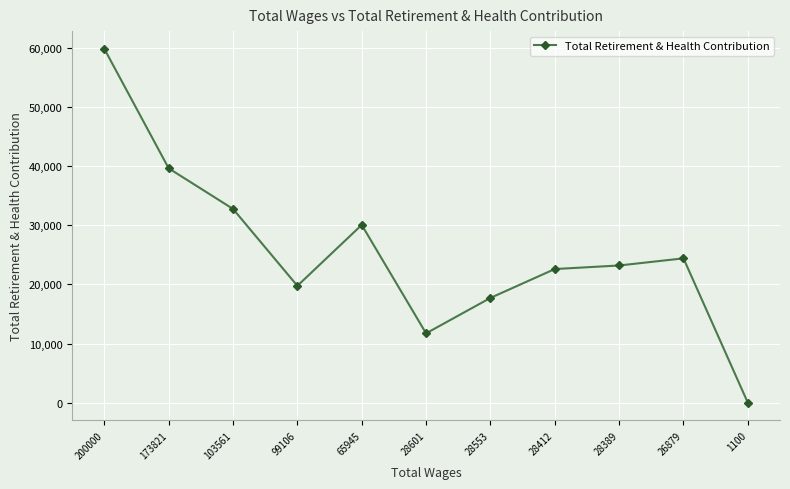

At which label is the value closest to 29895?

65945